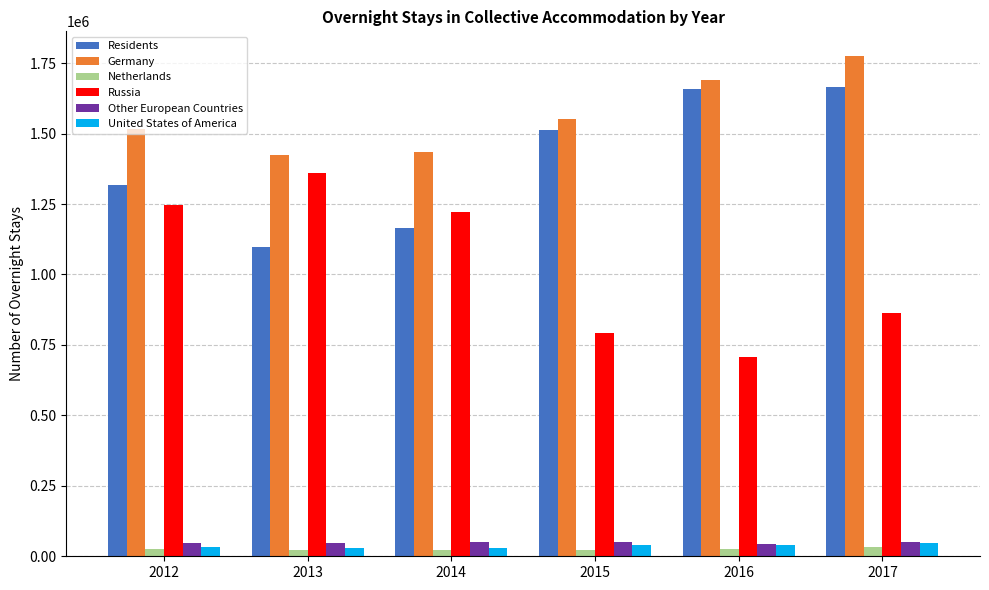

The value of Germany at 2017 is 3098904. True or false?

False